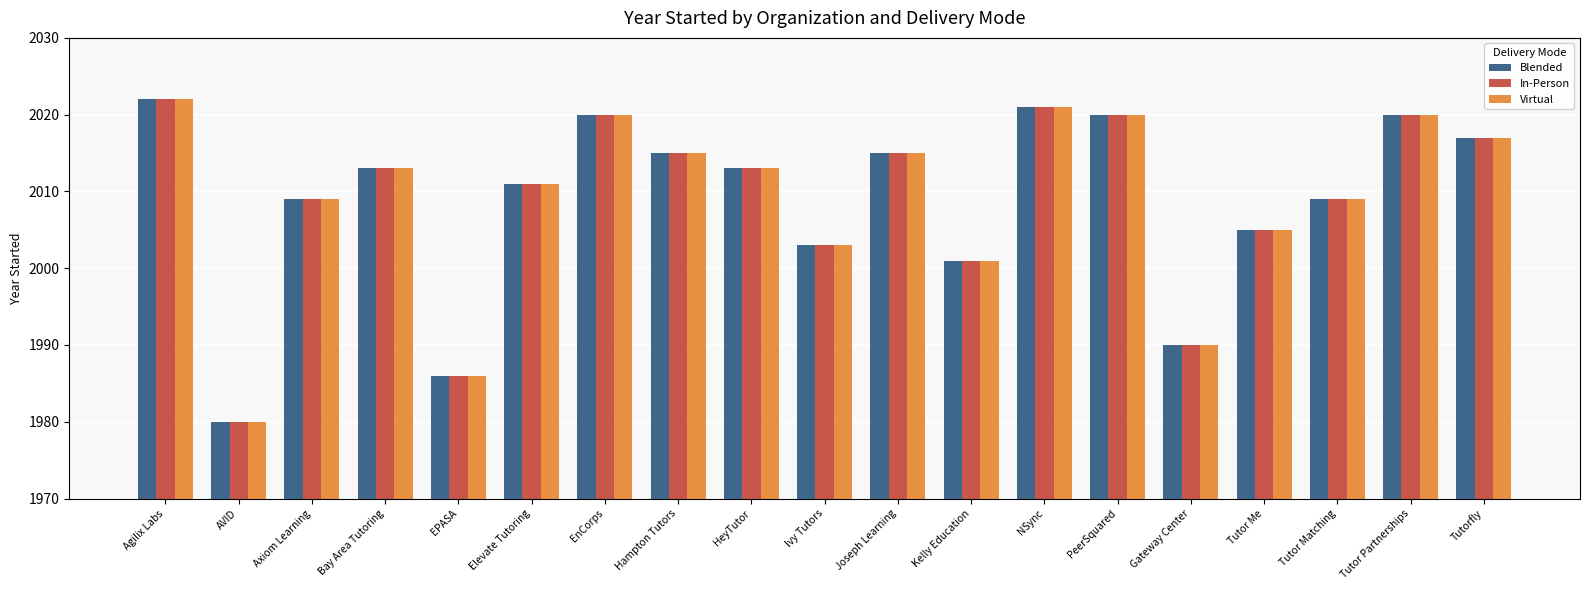

Read the Virtual value at Tutor Matching.

2009